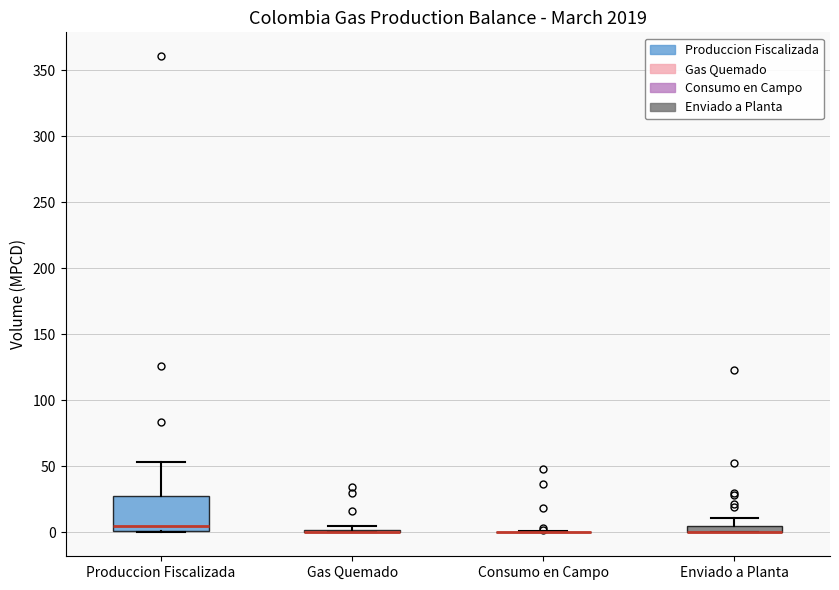

Which box is the tallest, from its lower edge to its upper edge?

Produccion Fiscalizada